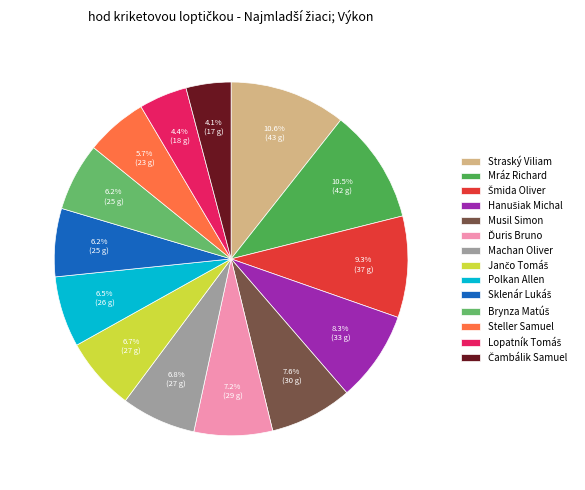

Combined, what portion of the pie is Musil Simon and Čambálik Samuel?

11.7%